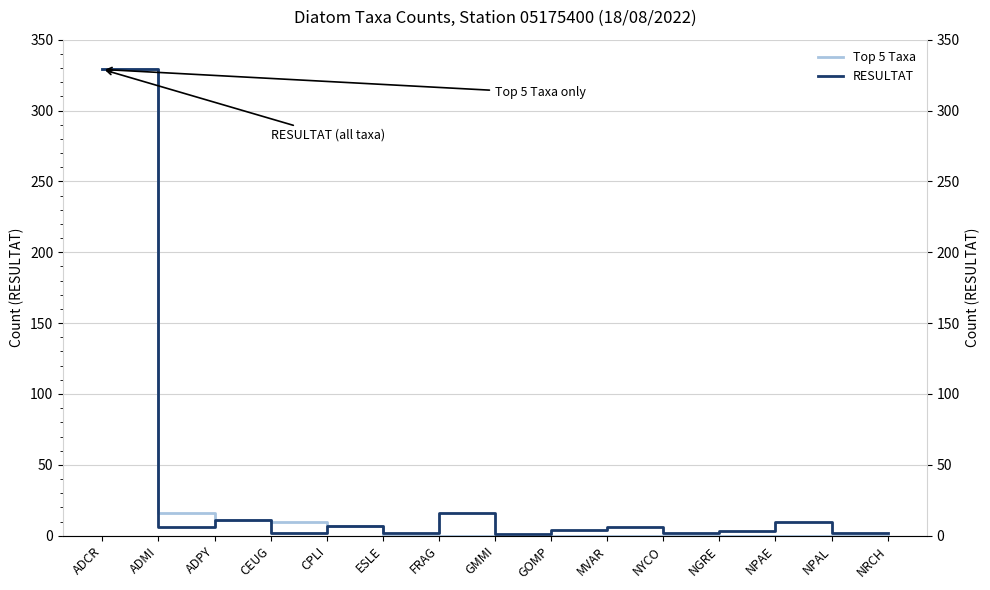

What is the maximum value shown in the chart?

329